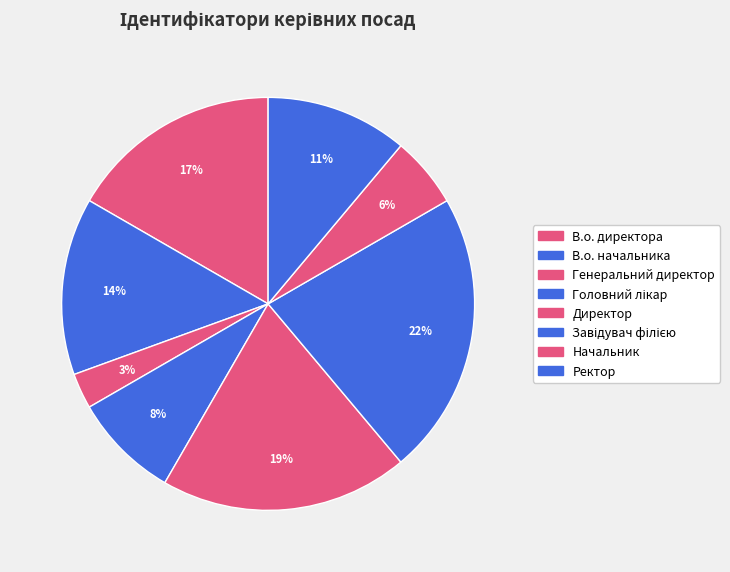

Count the number of slices in the pie.

8